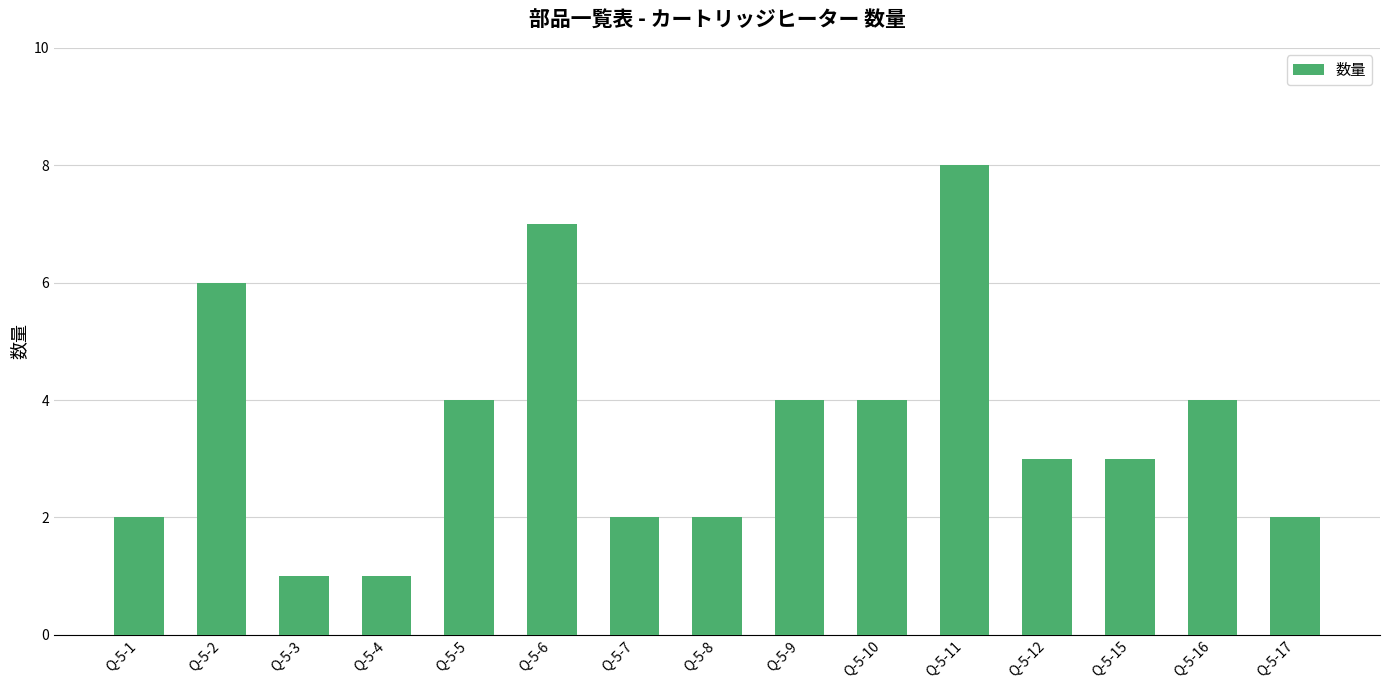

What is the change in value from Q-5-7 to Q-5-12?

+1